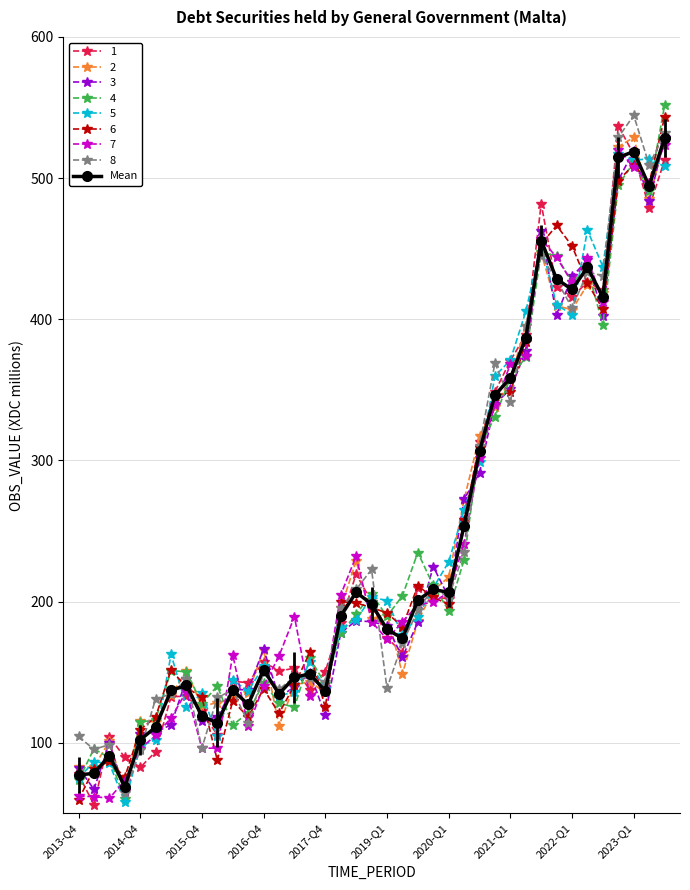

What is the value of the Mean point at the 36th from the left?

514.6